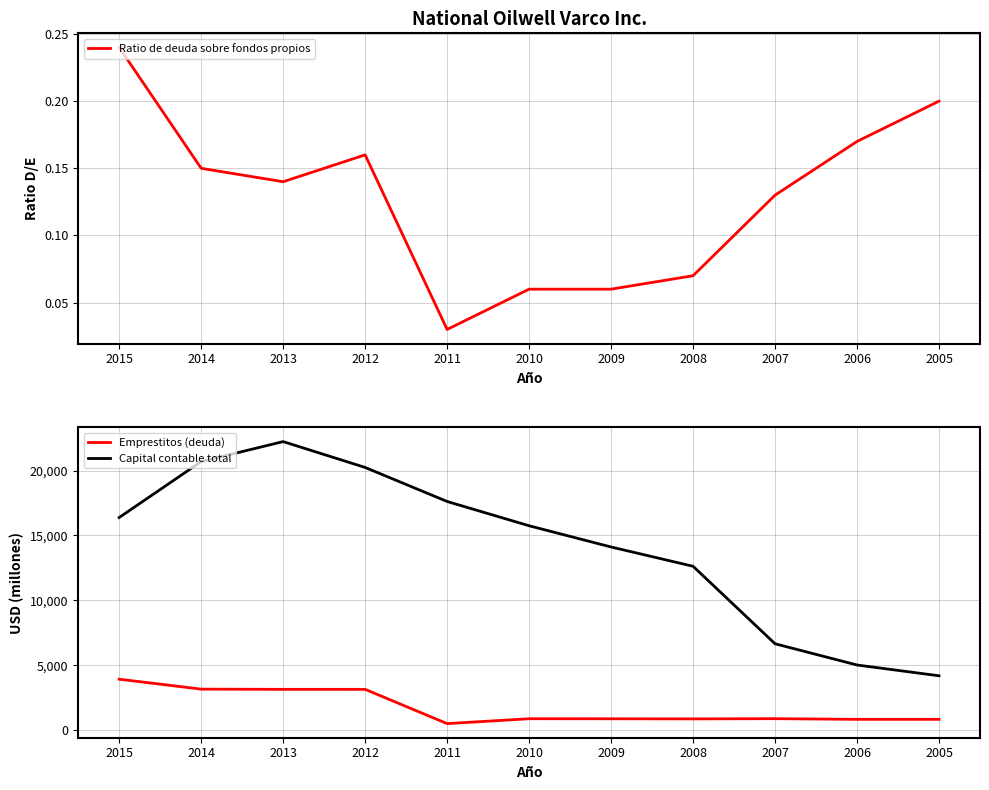

At which label does Emprestitos (deuda) first exceed 887?

2015